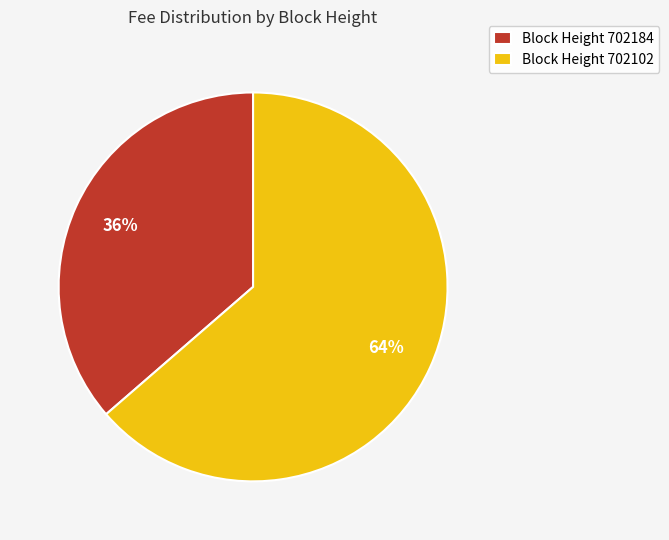

To the nearest percent, what is the combined percentage of Block Height 702102 and Block Height 702184?

100%